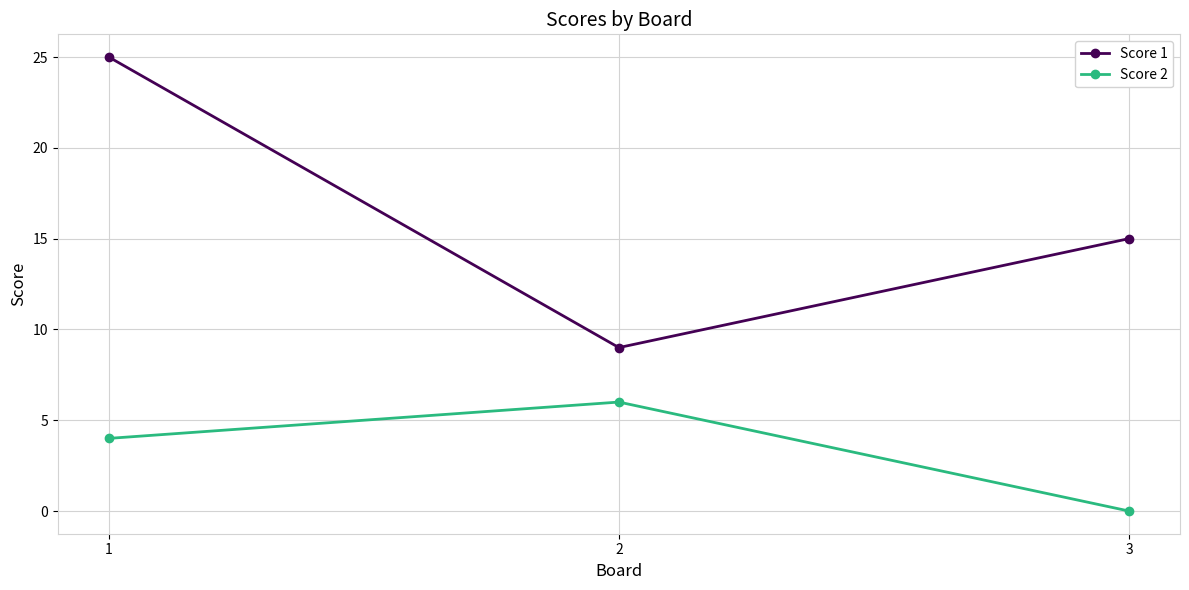

How many categories are shown in the chart?

3